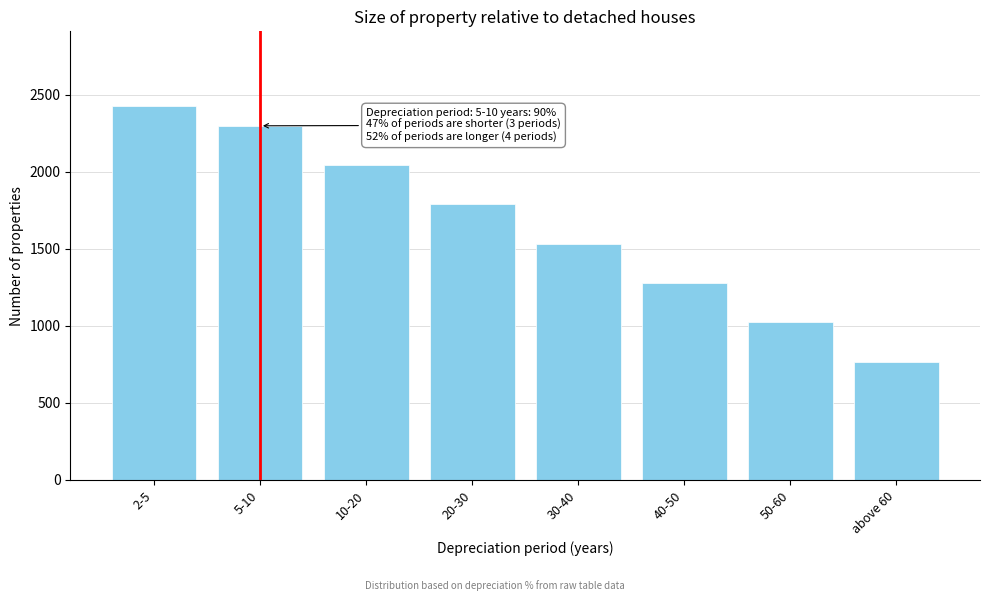

Reading left to right, list all the values displayed in this chart.

2-5=2427	5-10=2299	10-20=2044	20-30=1788	30-40=1533	40-50=1277	50-60=1022	above 60=766